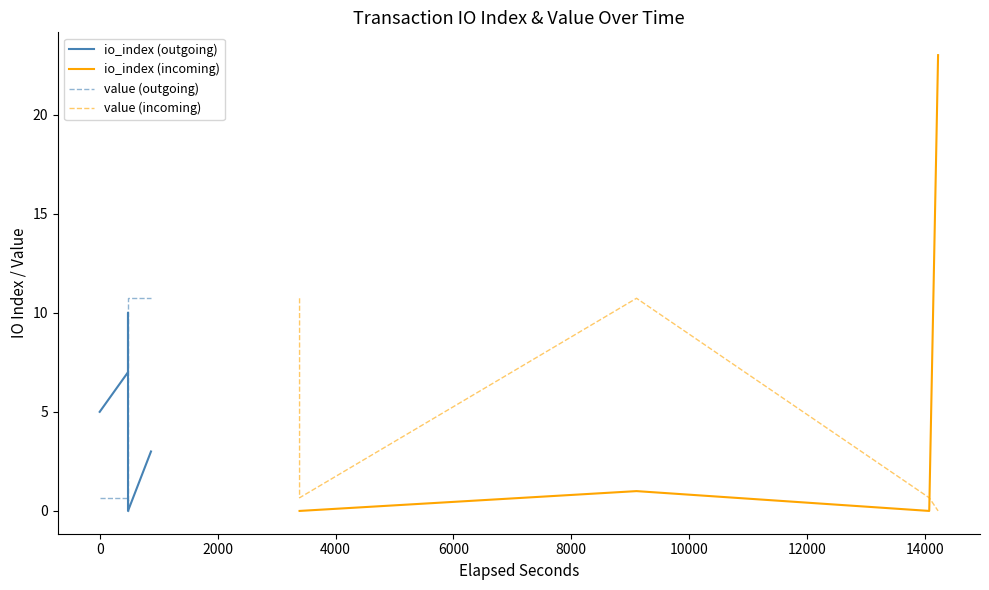

What are all the series names shown in the legend?

io_index (outgoing), io_index (incoming), value (outgoing), value (incoming)